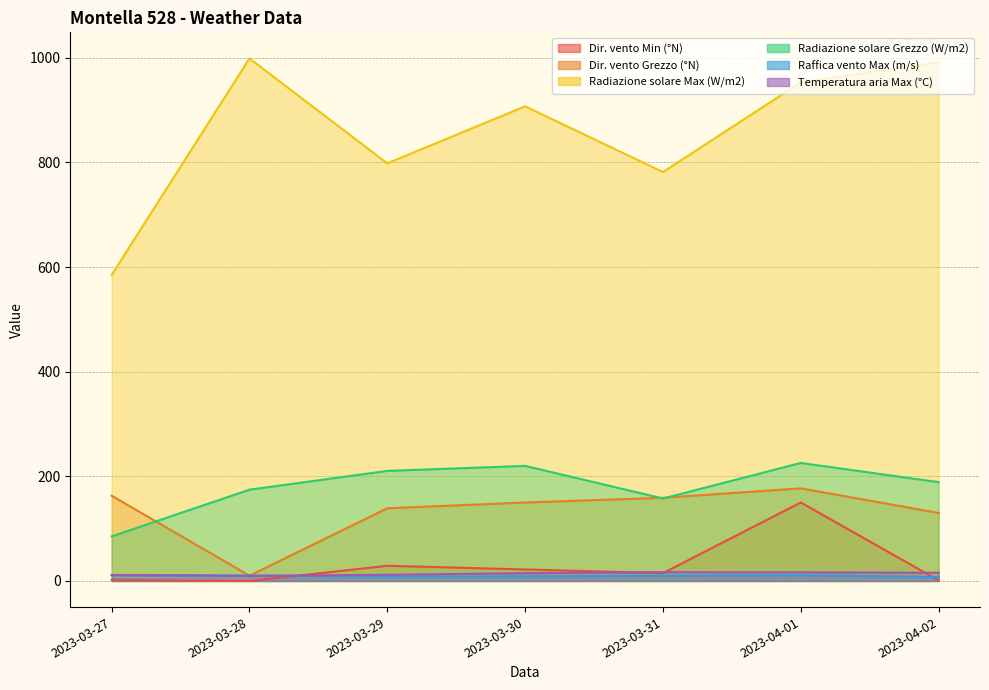

True or false: Radiazione solare Max (W/m2) and Dir. vento Grezzo (°N) intersect in this chart.

False